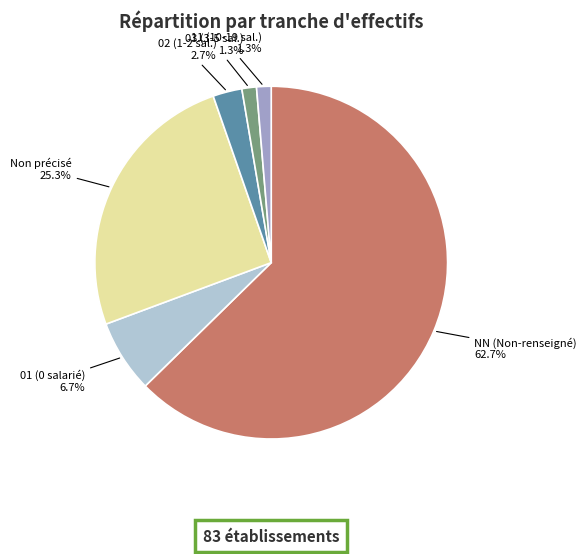

How many slices are in this pie chart?

6